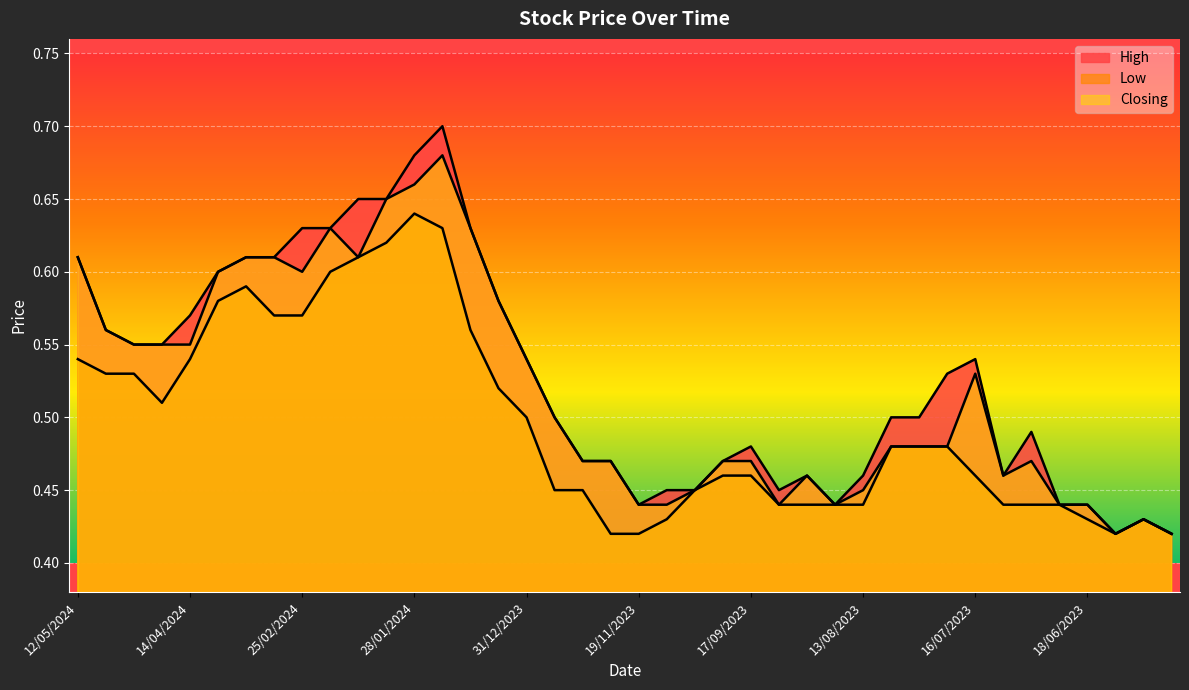

Reading left to right, transcribe all the data shown in this chart.

High: 0.6	0.6	0.6	0.6	0.6	0.6	0.6	0.6	0.6	0.6	0.7	0.7	0.7	0.7	0.6	0.6	0.5	0.5	0.5	0.5	0.4	0.5	0.5	0.5	0.5	0.5	0.5	0.4	0.5	0.5	0.5	0.5	0.5	0.5	0.5	0.4	0.4	0.4	0.4	0.4
Low: 0.5	0.5	0.5	0.5	0.5	0.6	0.6	0.6	0.6	0.6	0.6	0.6	0.6	0.6	0.6	0.5	0.5	0.5	0.5	0.4	0.4	0.4	0.5	0.5	0.5	0.4	0.4	0.4	0.4	0.5	0.5	0.5	0.5	0.4	0.4	0.4	0.4	0.4	0.4	0.4
Closing: 0.6	0.6	0.6	0.6	0.6	0.6	0.6	0.6	0.6	0.6	0.6	0.7	0.7	0.7	0.6	0.6	0.5	0.5	0.5	0.5	0.4	0.4	0.5	0.5	0.5	0.4	0.5	0.4	0.5	0.5	0.5	0.5	0.5	0.5	0.5	0.4	0.4	0.4	0.4	0.4